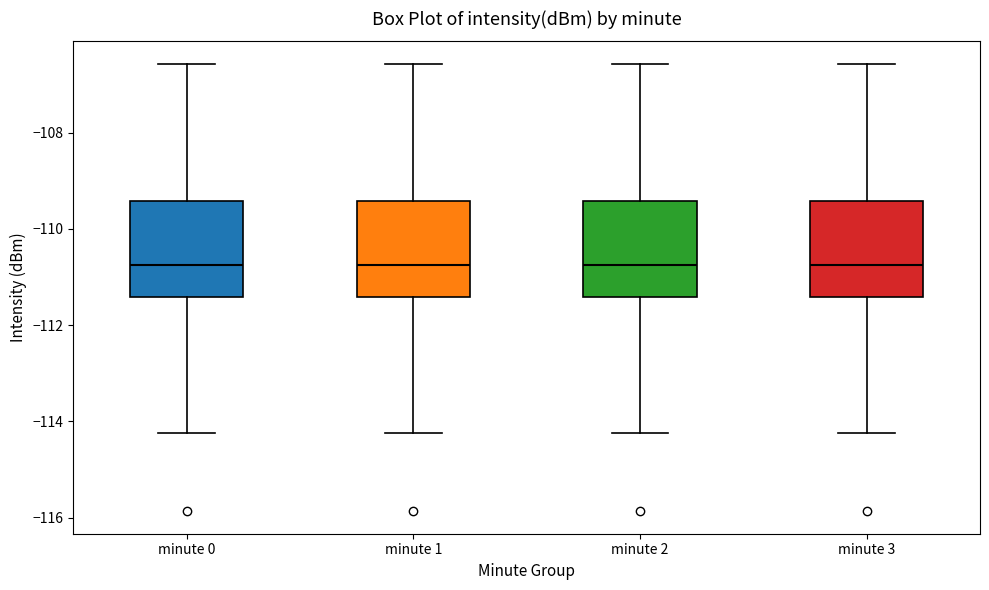

Reading left to right, read every box against the y-axis: the position of its median line, the range the box covers, and the ends of its whiskers. The values are not printed on the chart, so give them approximately, as read against the axis.

minute 0: median -110.8, box -111.4 to -109.4, whiskers -114.2 to -106.6
minute 1: median -110.8, box -111.4 to -109.4, whiskers -114.2 to -106.6
minute 2: median -110.8, box -111.4 to -109.4, whiskers -114.2 to -106.6
minute 3: median -110.8, box -111.4 to -109.4, whiskers -114.2 to -106.6